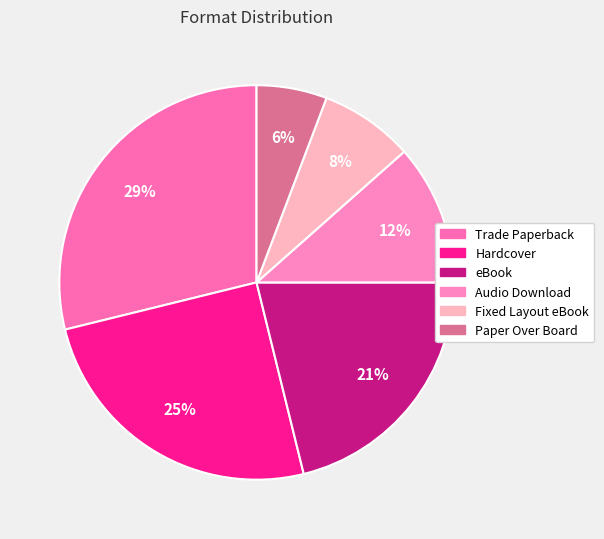

To the nearest percent, what portion does Trade Paperback represent?

29%